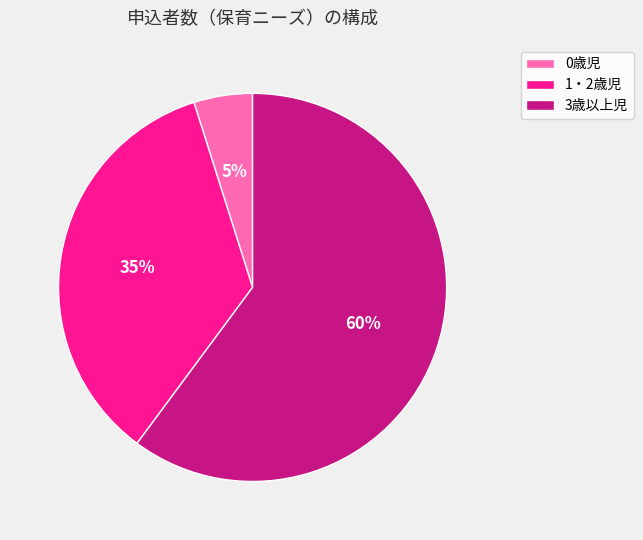

Is it true that 3歳以上児 is 51% of the pie?

False